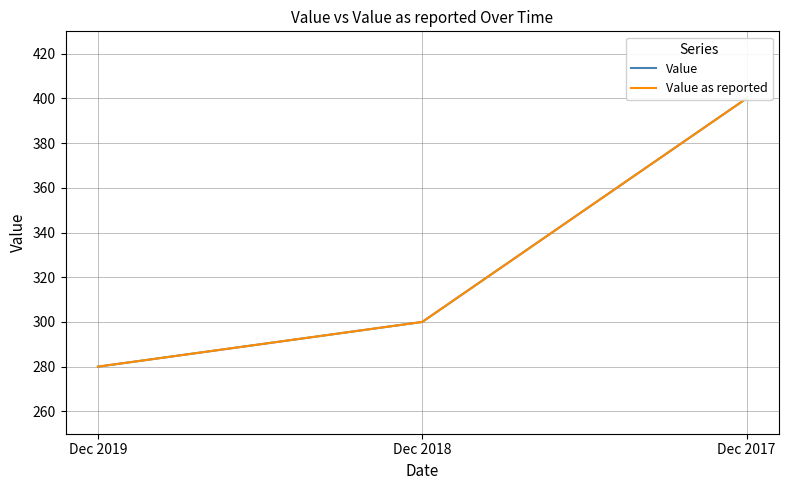

What is the value of the Value as reported point at the 2nd from the left?

300